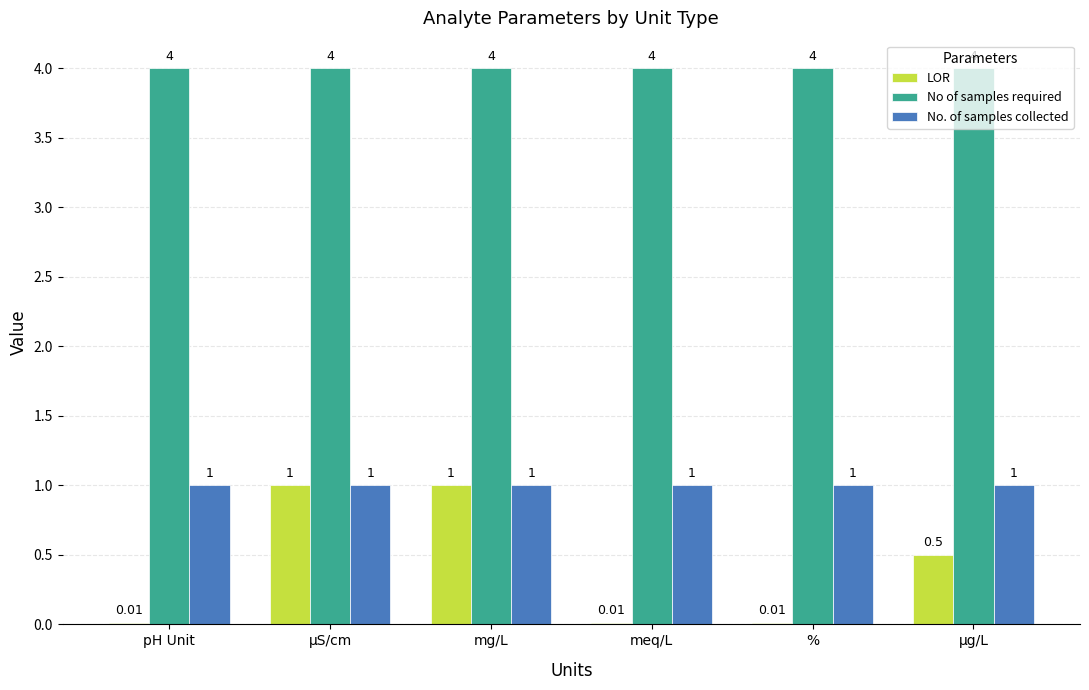

What is the total value across all series at mg/L?

6.0